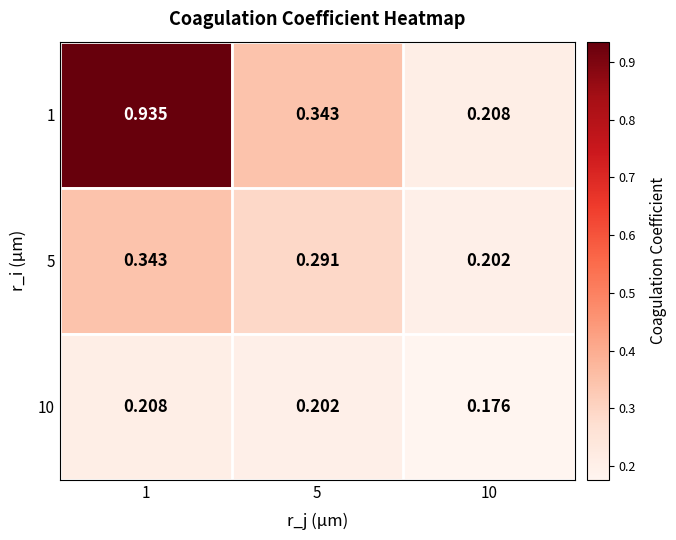

Is the value of 10 at 5 greater than the value of 5 at 1?

No